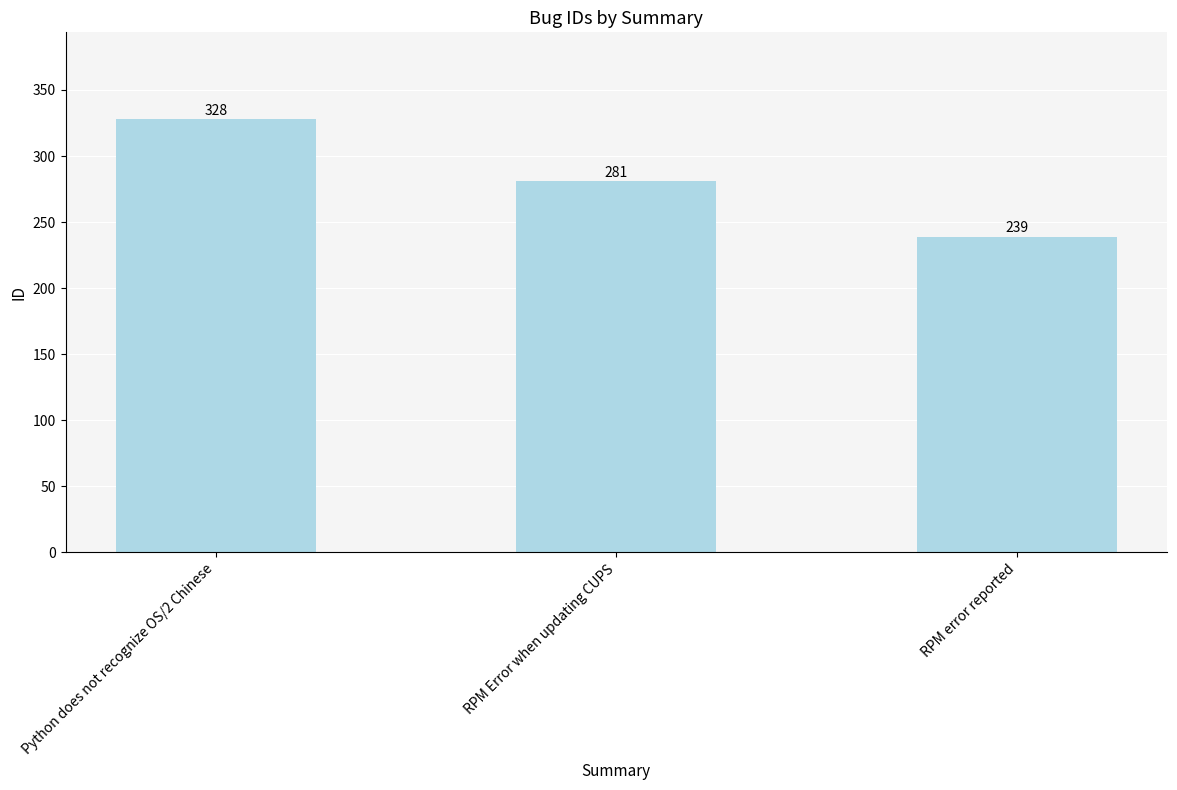

What position from the left is Python does not recognize OS/2 Chinese?

1